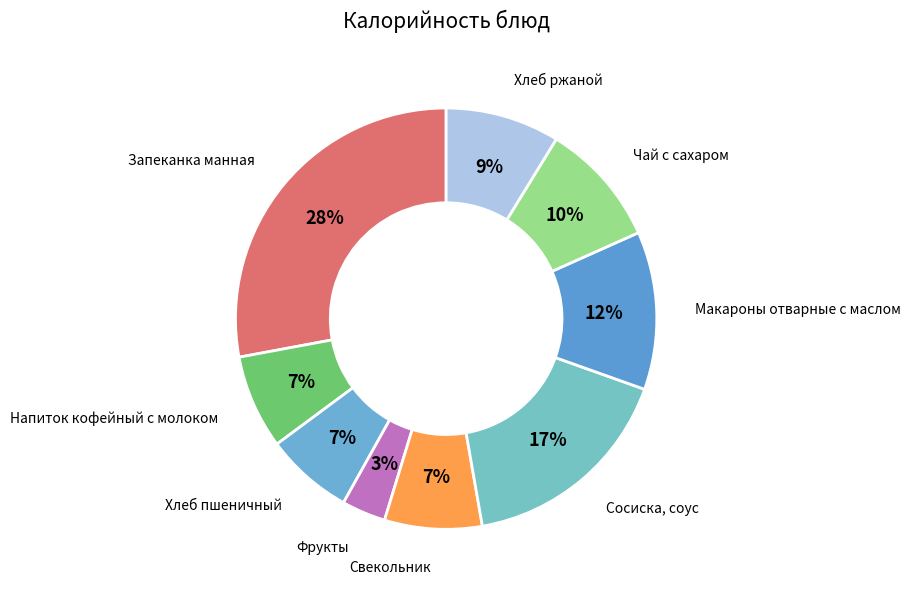

How many segments does this pie chart have?

9